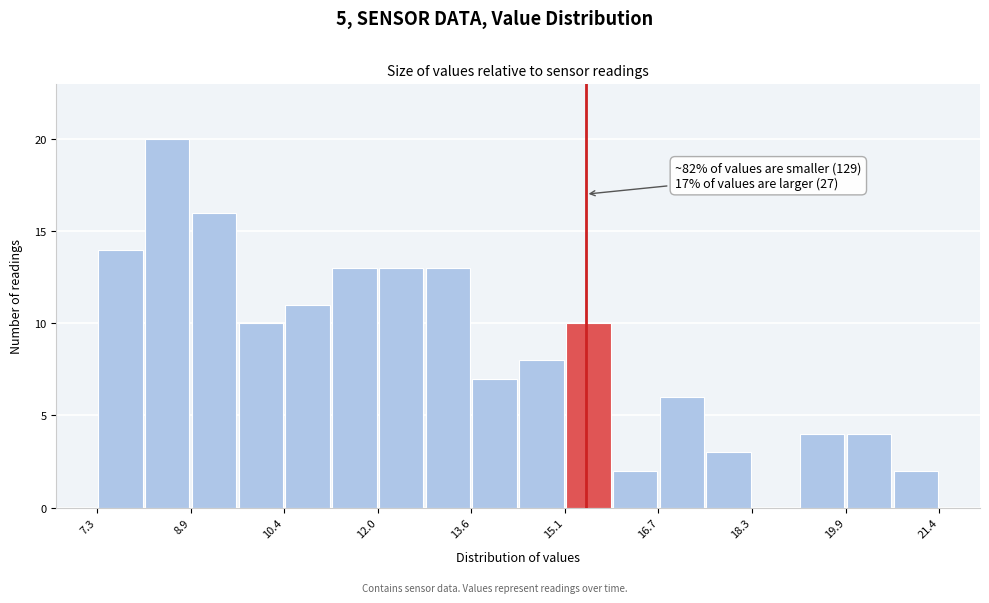

Read against the x-axis, roughly where is the centre of the tallest bar?

8.4